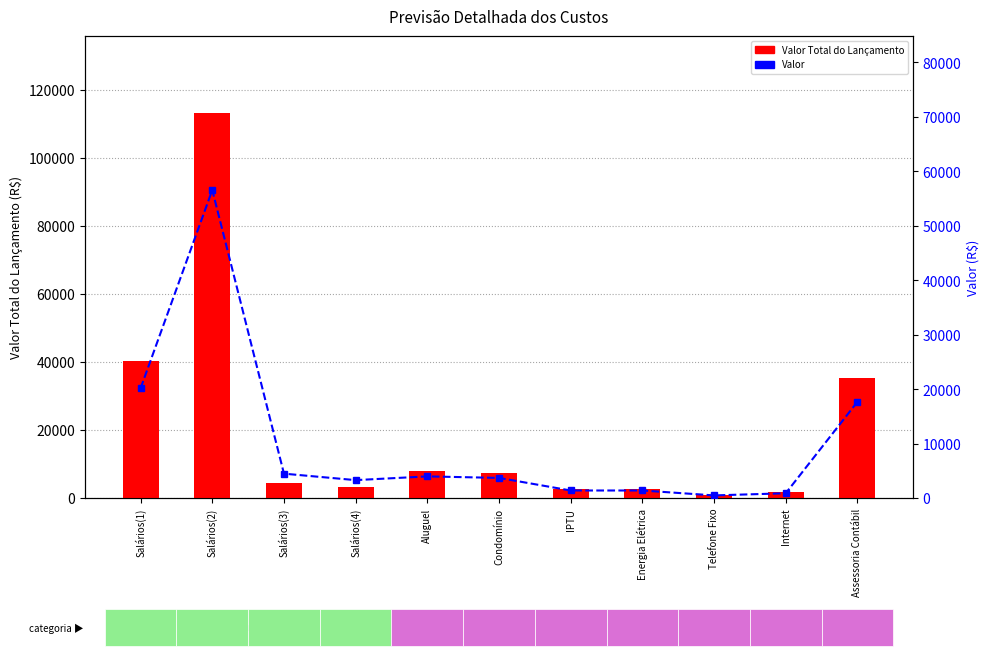

Rank the series by their average value, from lowest to highest.

Valor, Valor Total do Lançamento